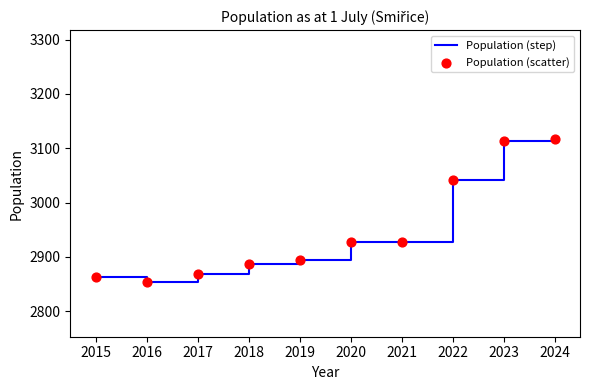

Read the value at 2024.

3117